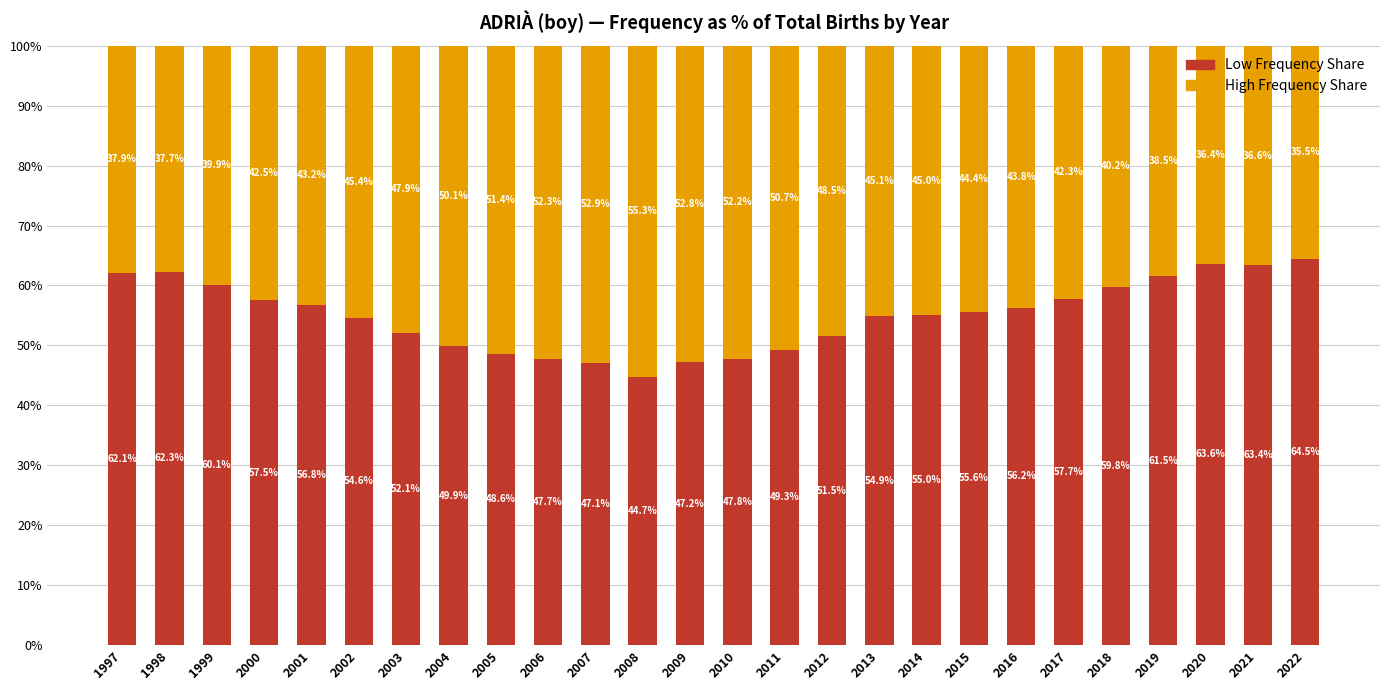

What is the highest value of the Low Frequency Share series?

64.5